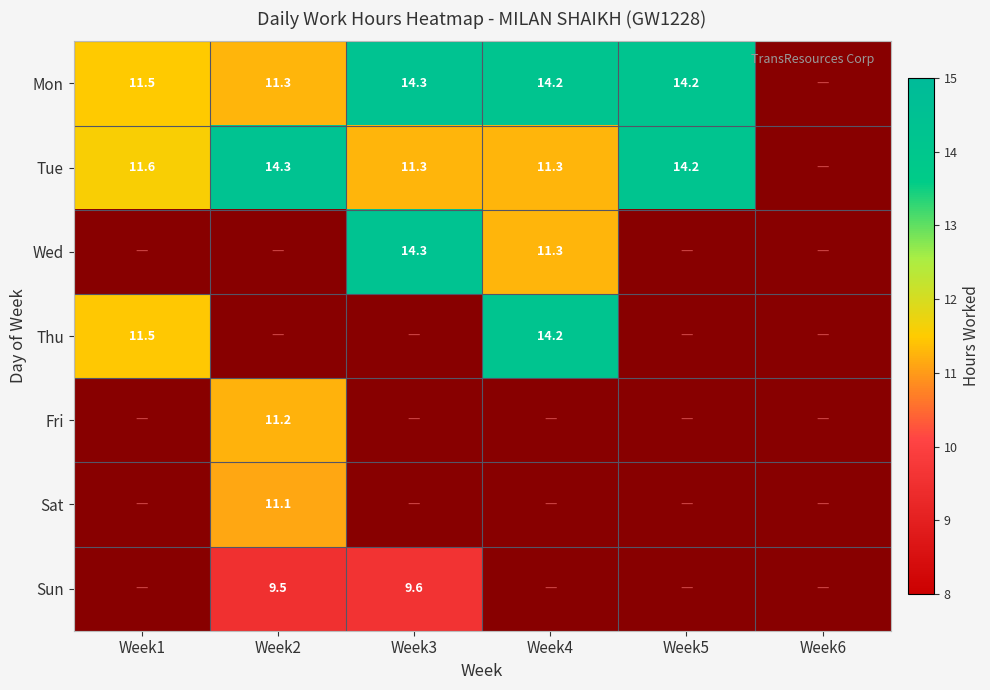

Count the number of data series in this chart.

7